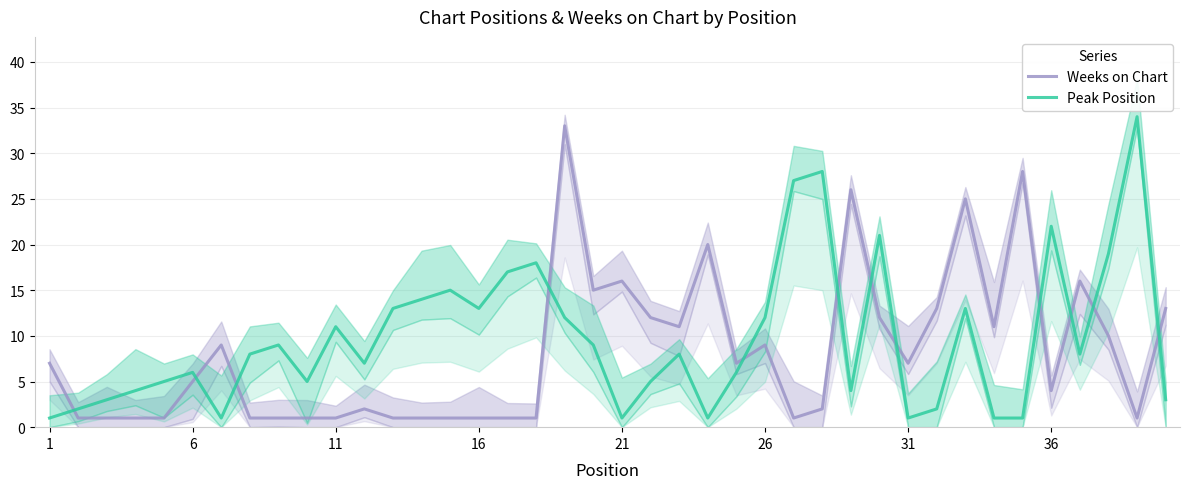

Is it true that Peak Position equals 3 at 6?

False